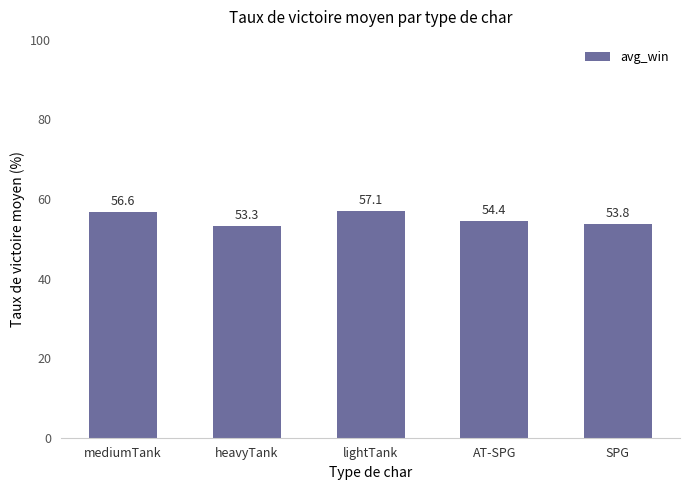

Does the chart contain stacked bars?

No